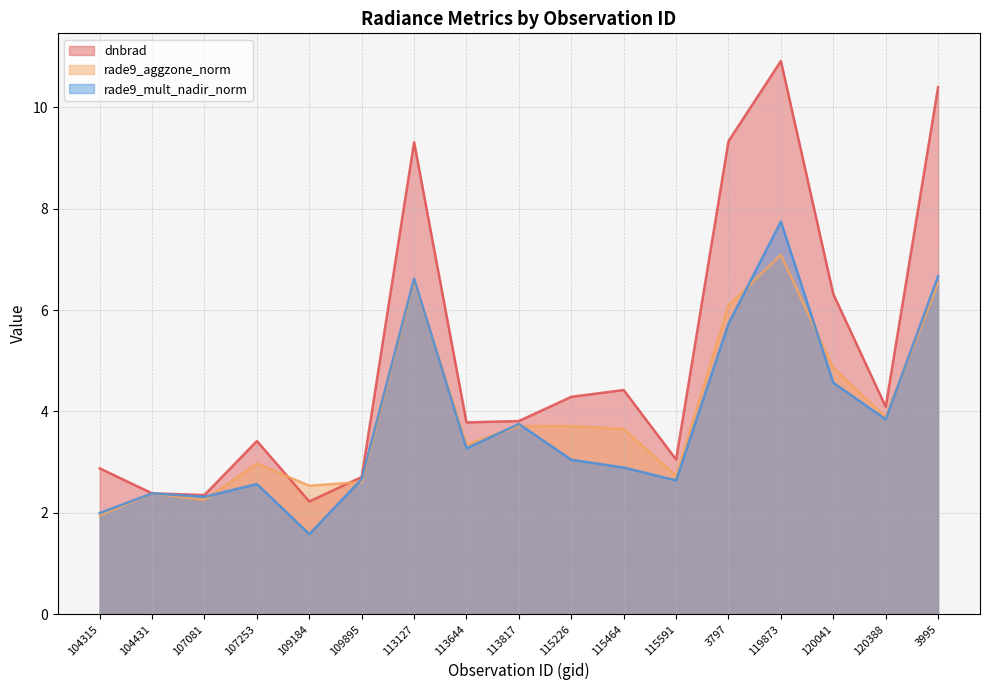

What is the label of the 9th point from the right?

113817